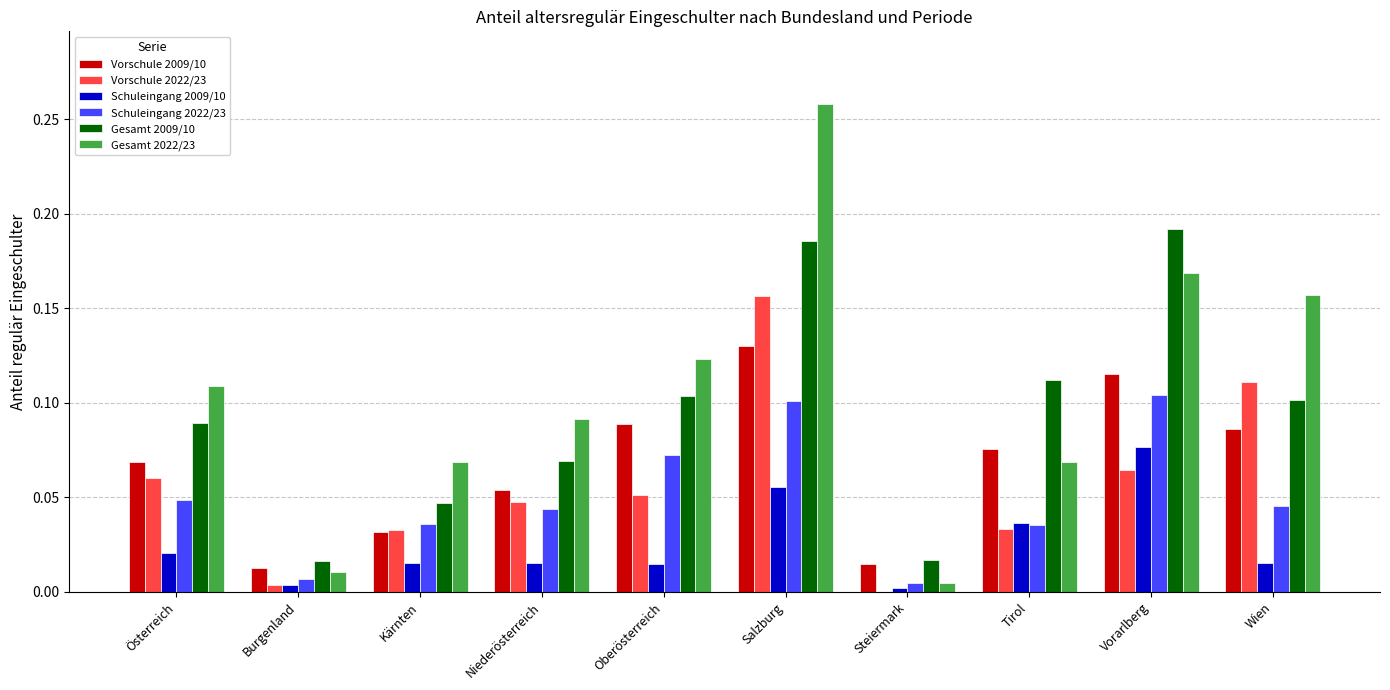

Which category has the highest value across all series?

Salzburg